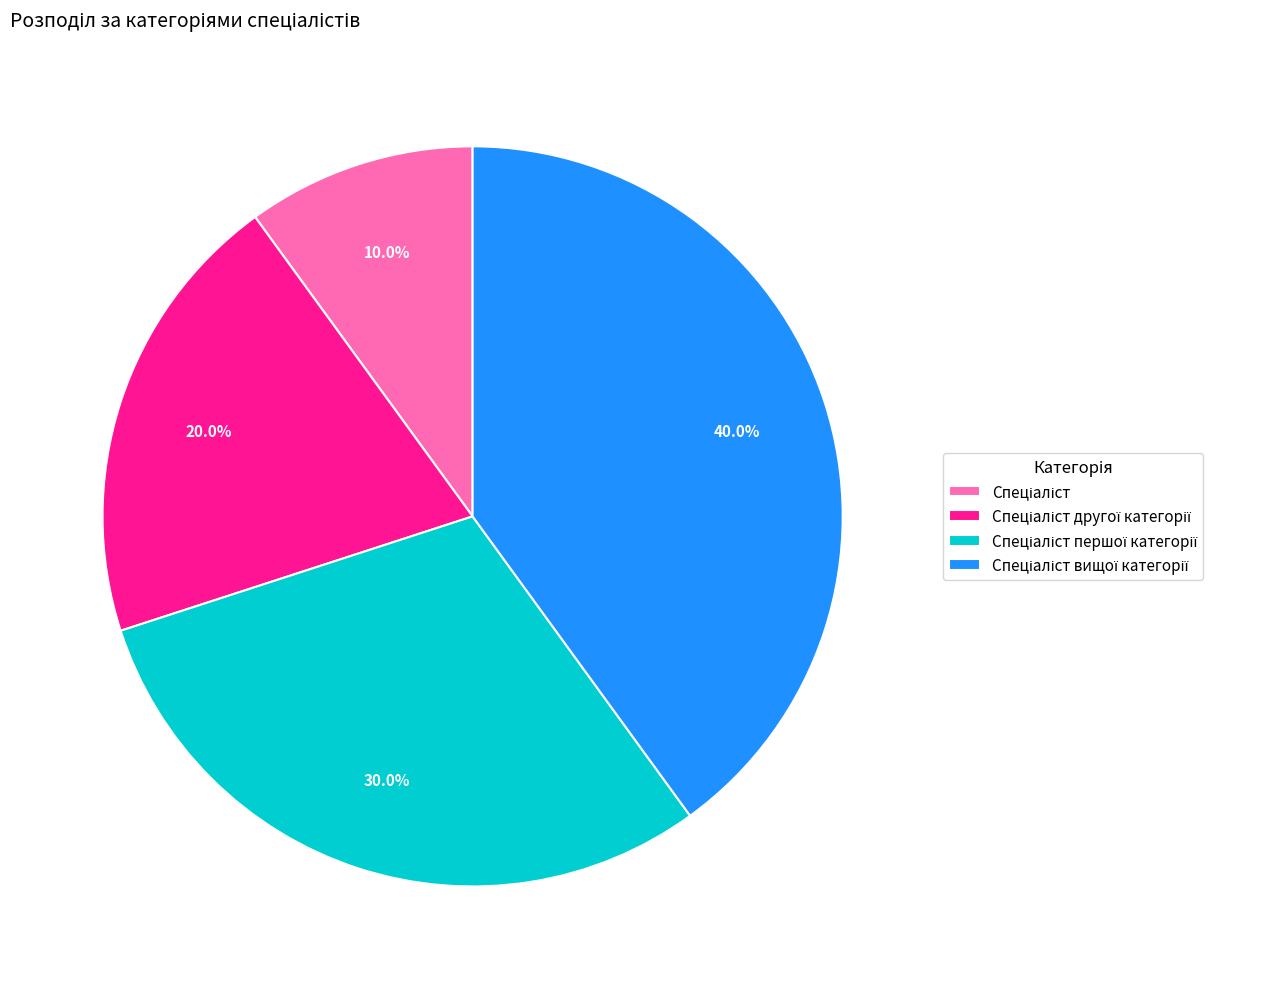

Does any single category account for the majority?

No